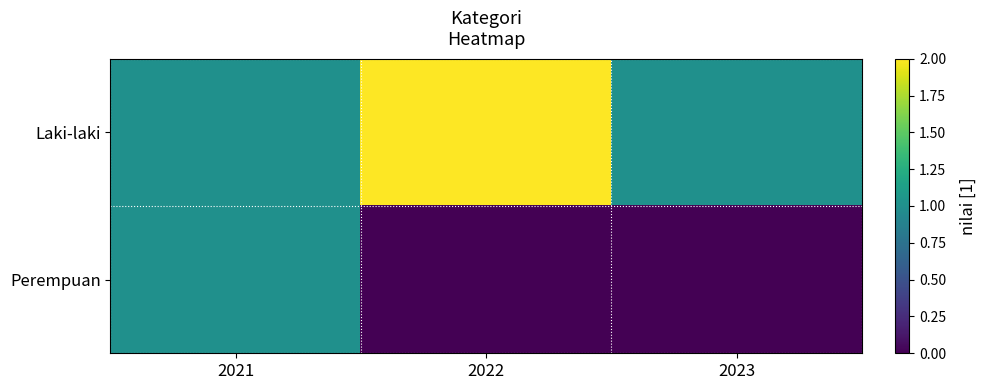

Reading left to right, list all the values displayed in this chart.

Laki-laki: 2021=1	2022=2	2023=1
Perempuan: 2021=1	2022=0	2023=0